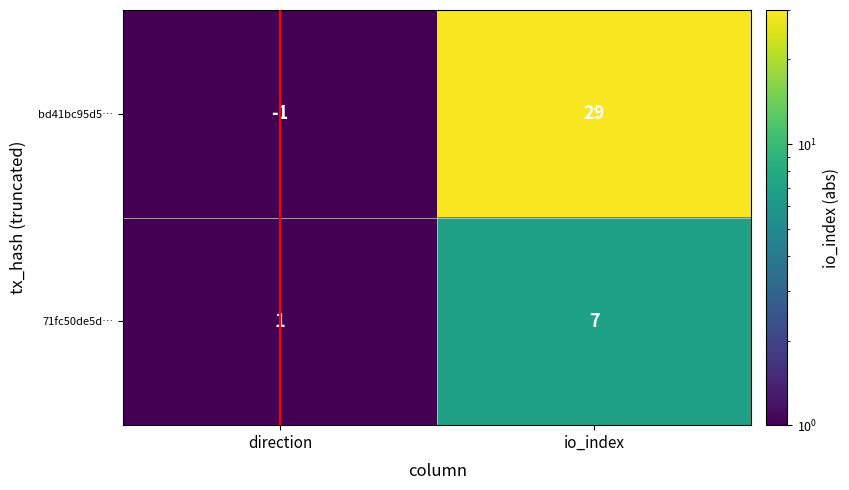

Which series changed the most between direction and io_index?

bd41bc95d5…